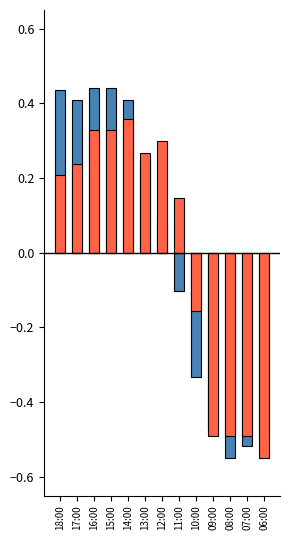

What is the difference between the second highest and minimum values in the Temperatura (ºC) series?

1.0